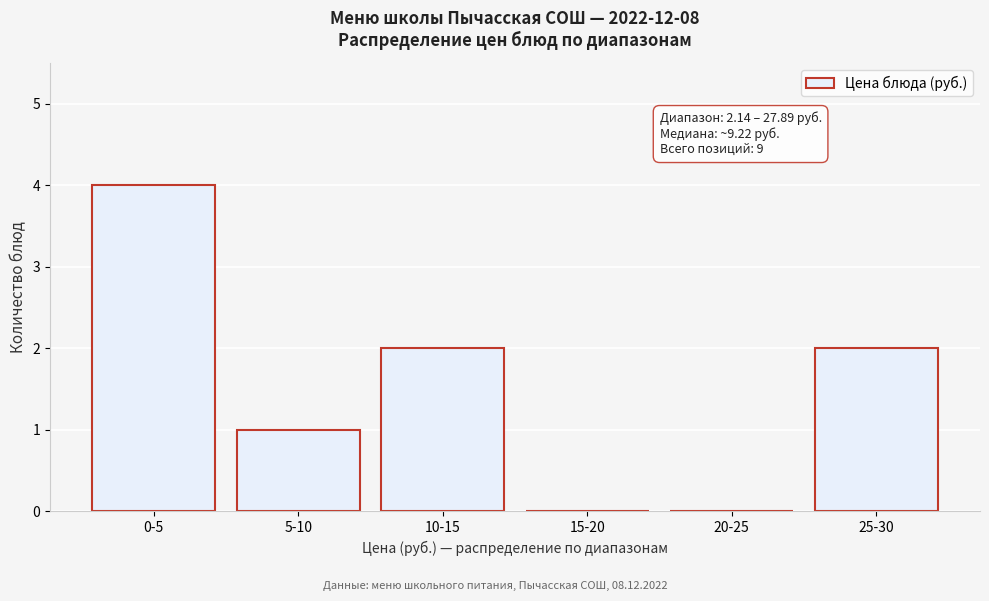

Reading left to right, extract all data points from this chart.

0-5=4	5-10=1	10-15=2	15-20=0	20-25=0	25-30=2